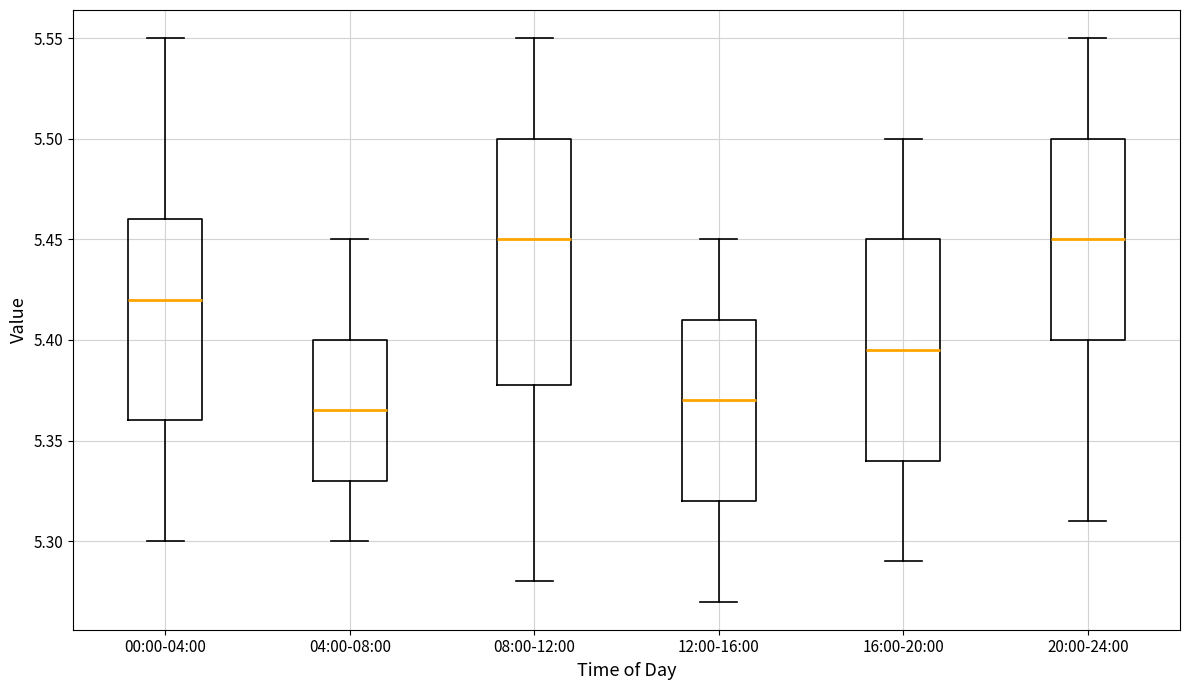

Where does the lower whisker of the box for 08:00-12:00 end on the y-axis? The values are not printed on the chart, so give them approximately, as read against the axis.

5.280